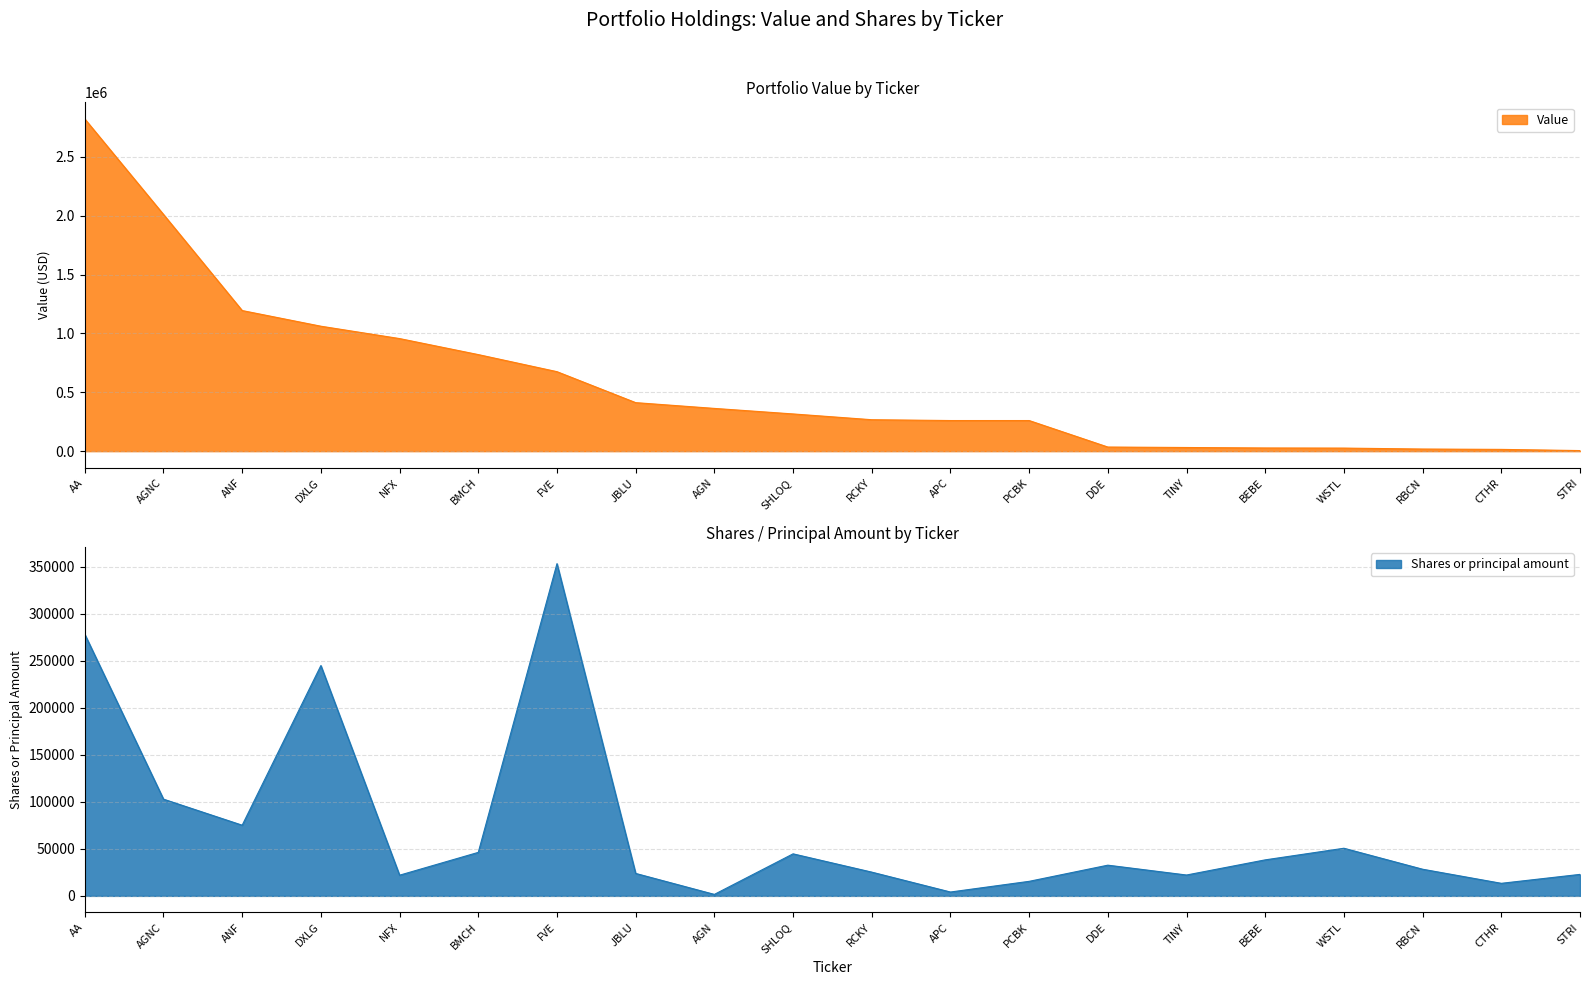

Which has a higher value, NFX or CTHR?

NFX